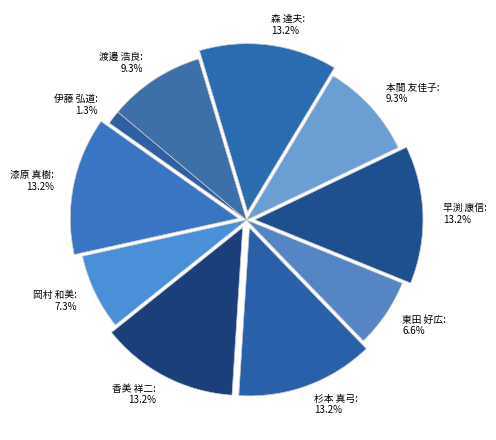

How many slices are in this pie chart?

10